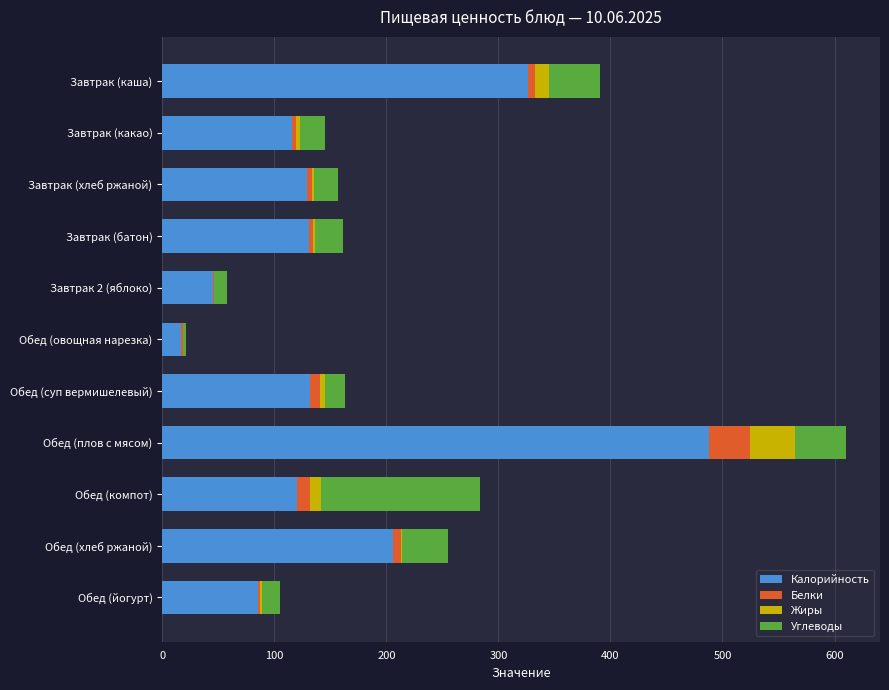

At which category is the sum across all series the highest?

Обед (плов с мясом)